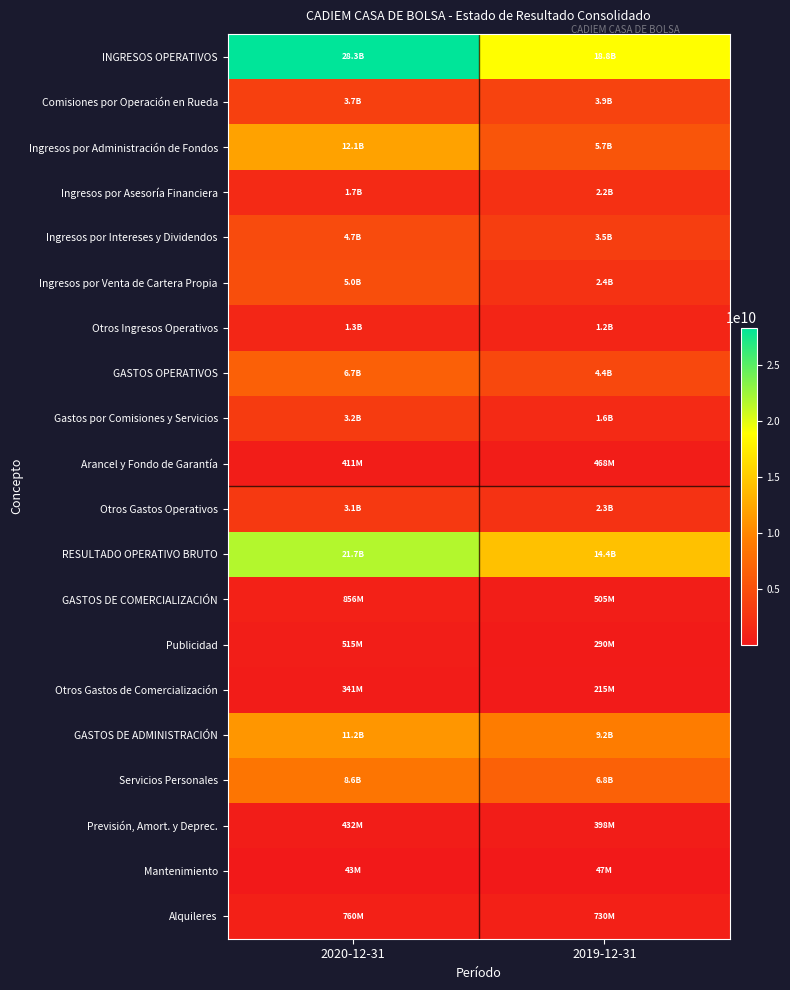

At how many categories does at least one series exceed 15060366145?

2